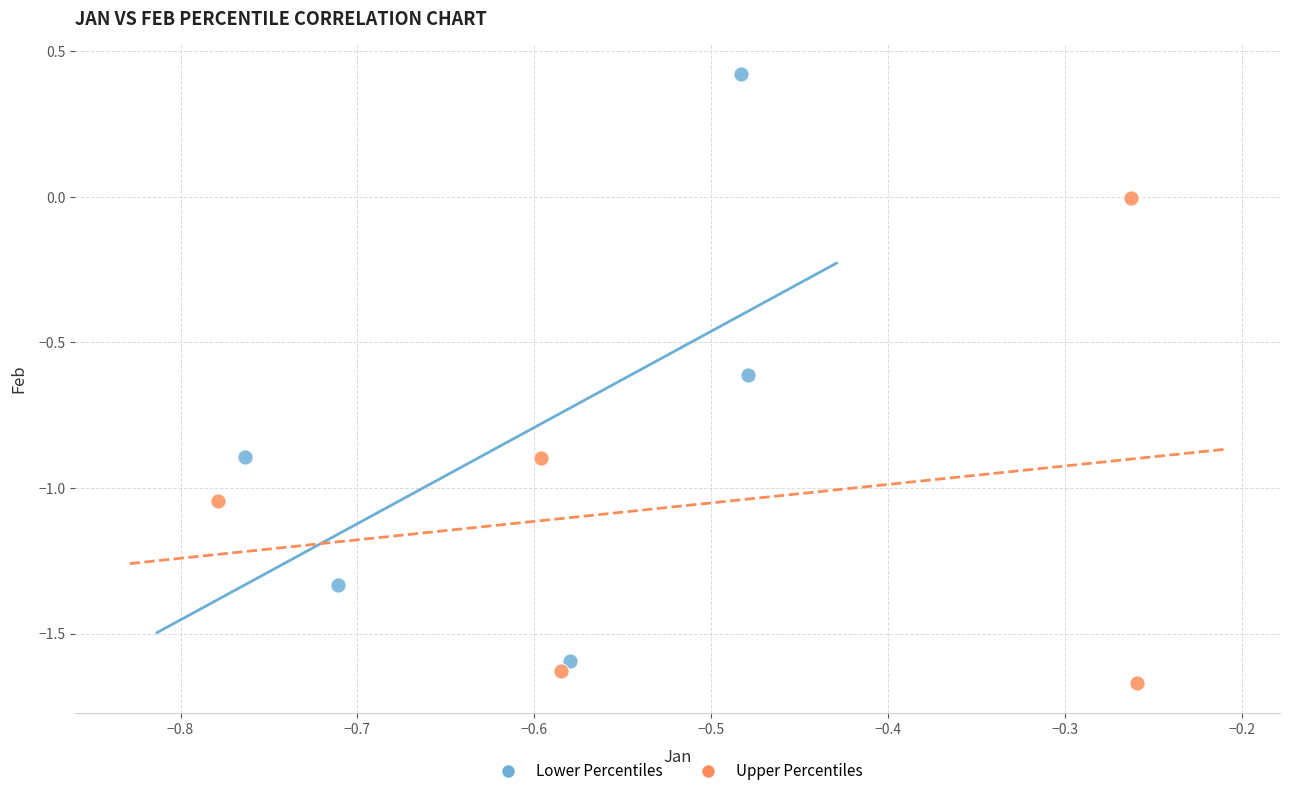

Which series has the widest spread of Y values?

Lower Percentiles